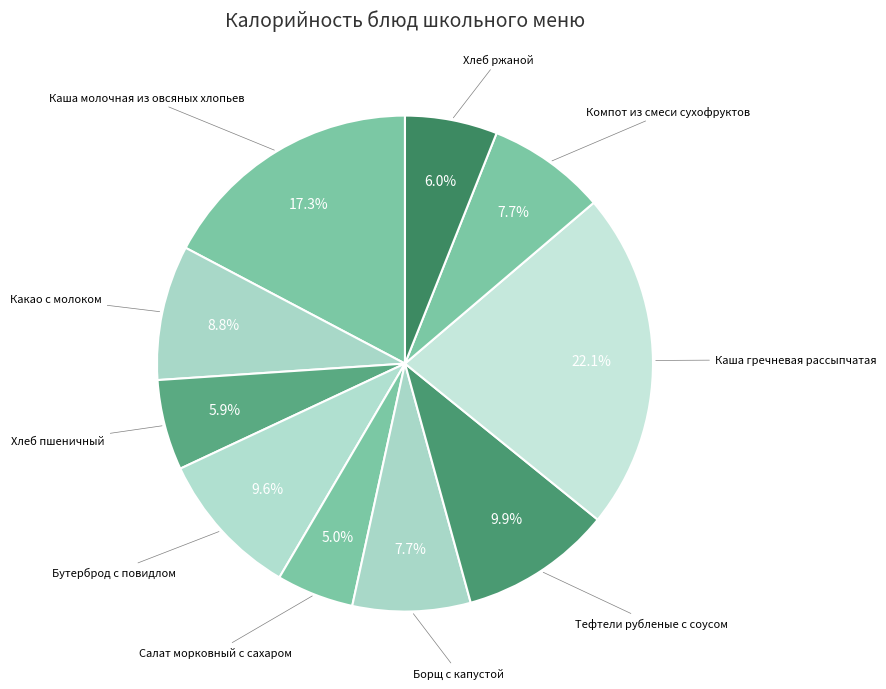

Rank the categories by value from lowest to highest.

Салат морковный с сахаром, Хлеб пшеничный, Хлеб ржаной, Борщ с капустой, Компот из смеси сухофруктов, Какао с молоком, Бутерброд с повидлом, Тефтели рубленые с соусом, Каша молочная из овсяных хлопьев, Каша гречневая рассыпчатая